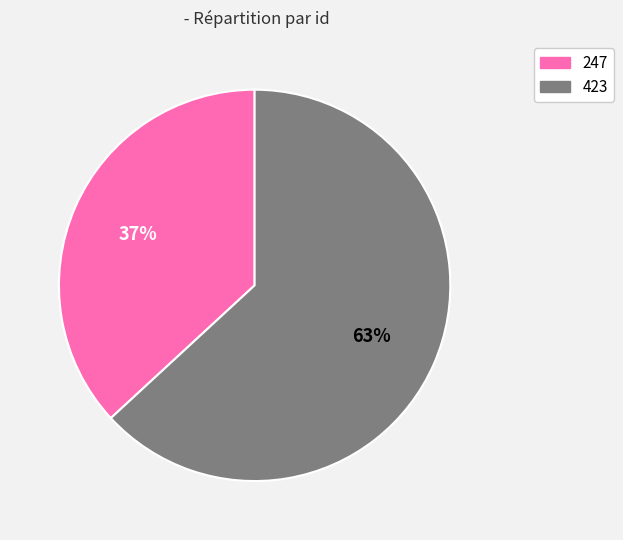

Count the number of slices in the pie.

2